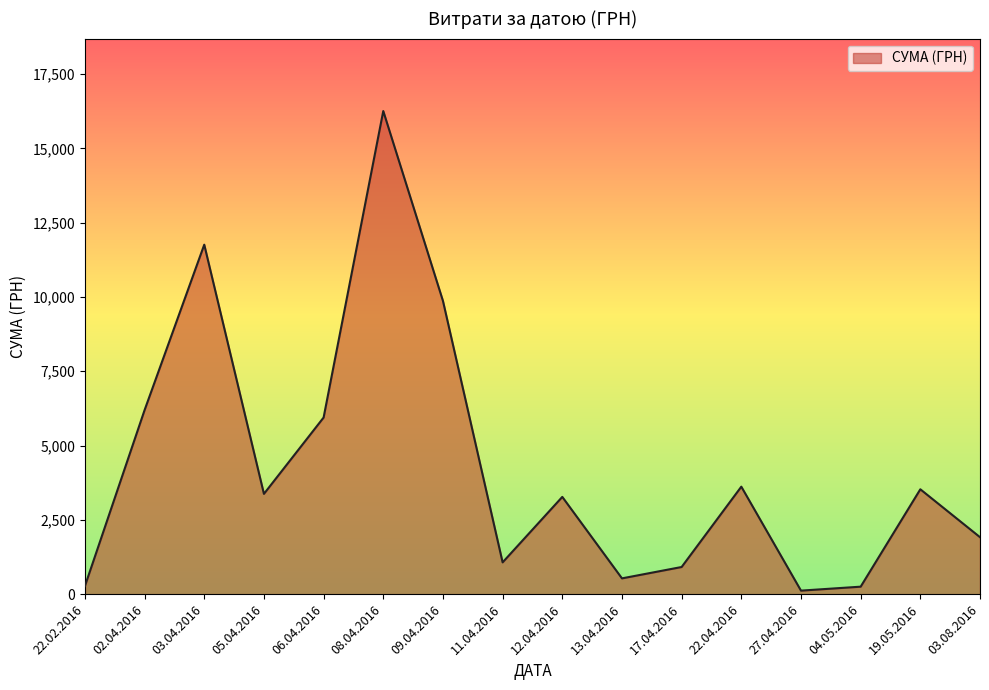

Which category has the highest value across all series?

08.04.2016